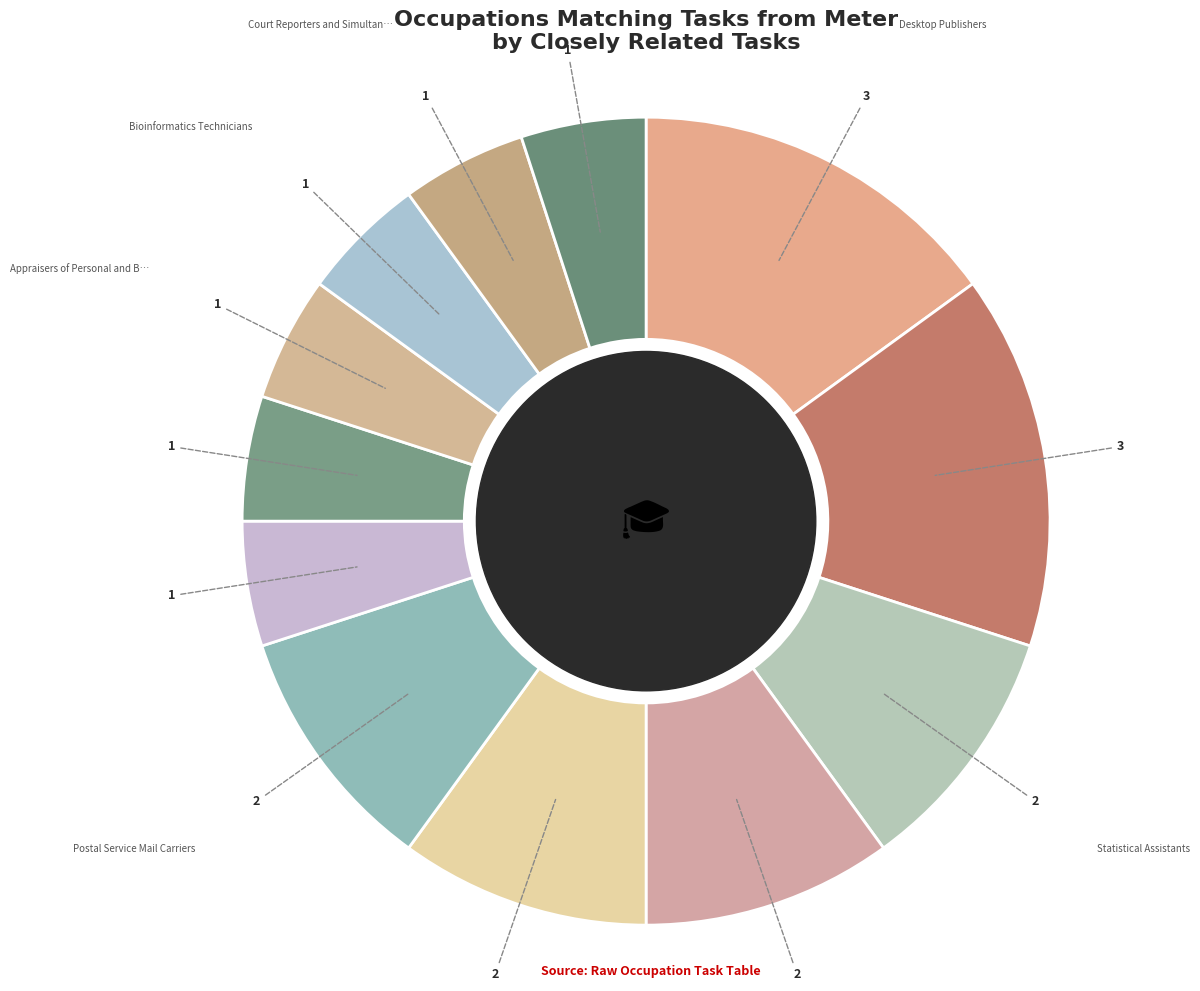

How many segments does this pie chart have?

12